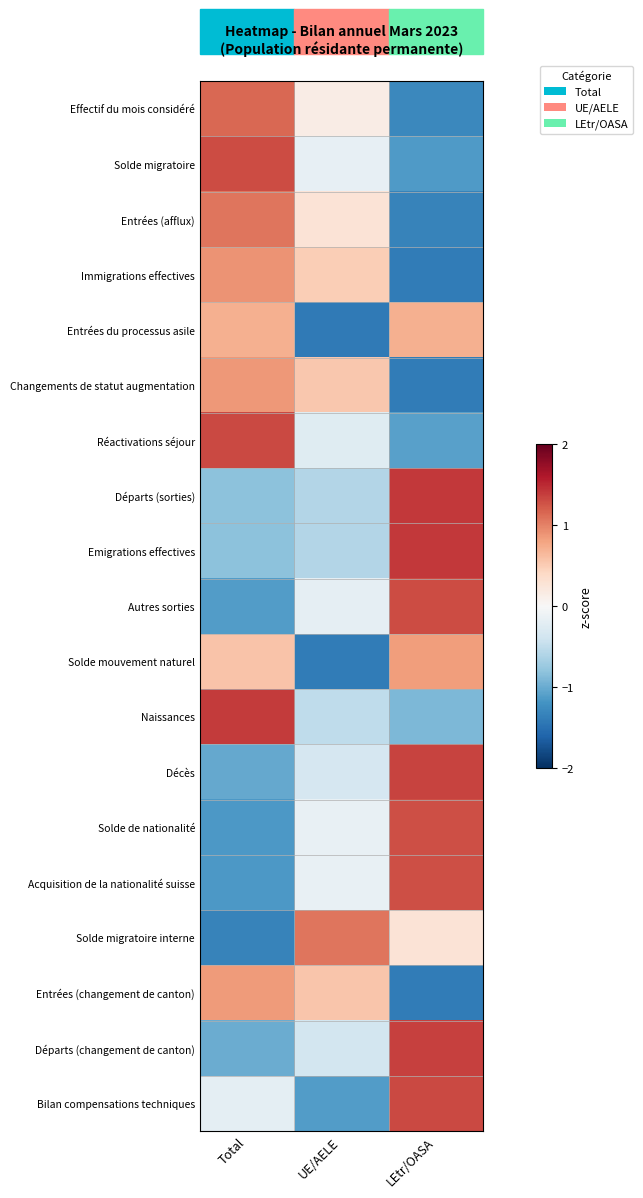

Rank the series at LEtr/OASA from highest to lowest value.

Départs (sorties), Emigrations effectives, Départs (changement de canton), Décès, Bilan compensations techniques, Autres sorties, Solde de nationalité, Acquisition de la nationalité suisse, Solde mouvement naturel, Entrées du processus asile, Solde migratoire interne, Naissances, Réactivations séjour, Solde migratoire, Effectif du mois considéré, Entrées (afflux), Immigrations effectives, Changements de statut augmentation, Entrées (changement de canton)